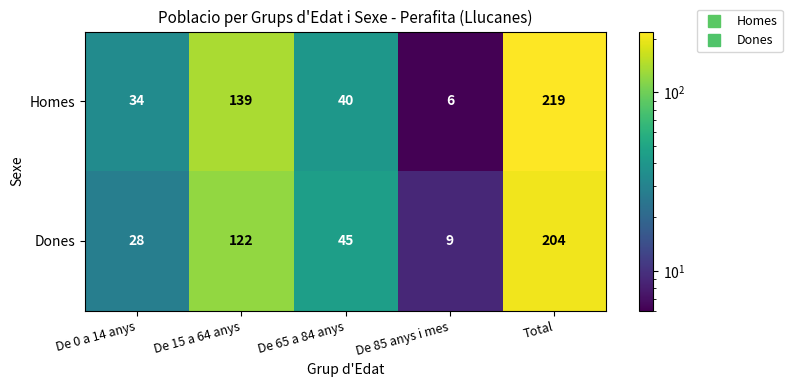

What is the total value across all series at De 15 a 64 anys?

261